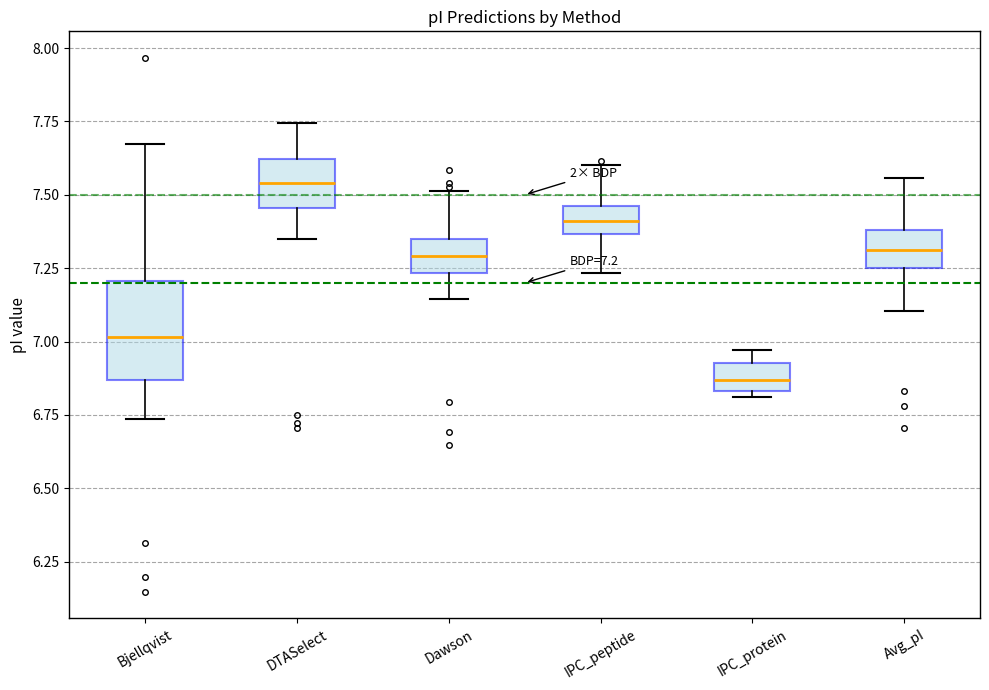

Which box has the highest median line?

DTASelect